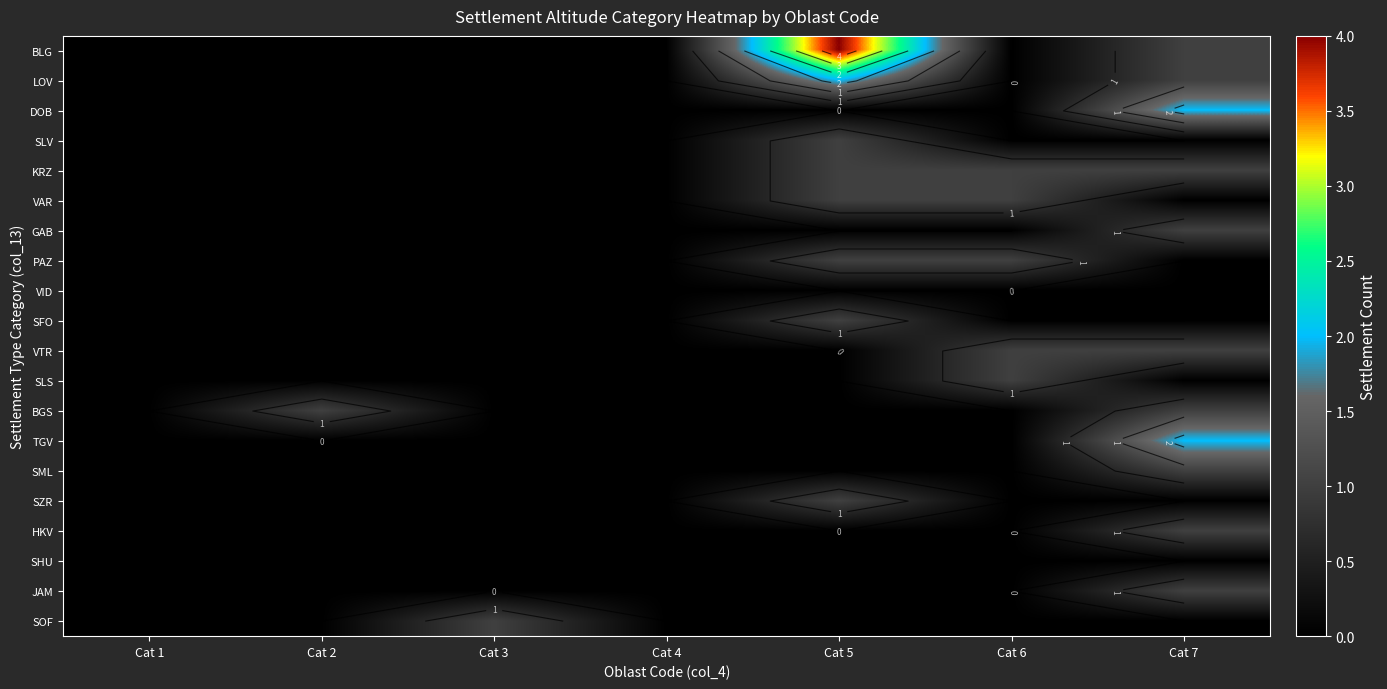

The TGV series shows 0 at Cat 4. True or false?

True